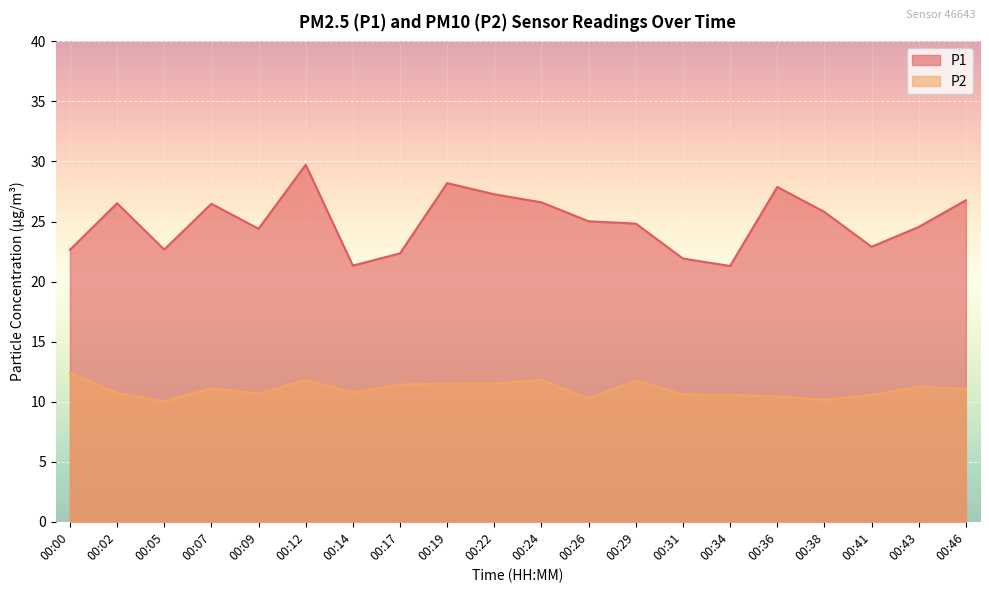

Reading left to right, list all the values displayed in this chart.

P1: 22.6	26.5	22.7	26.5	24.4	29.7	21.3	22.4	28.2	27.3	26.6	25.0	24.8	21.9	21.3	27.9	25.8	22.9	24.6	26.8
P2: 12.4	10.7	10.0	11.1	10.7	11.8	10.8	11.4	11.5	11.5	11.8	10.3	11.8	10.6	10.6	10.4	10.2	10.6	11.2	11.1